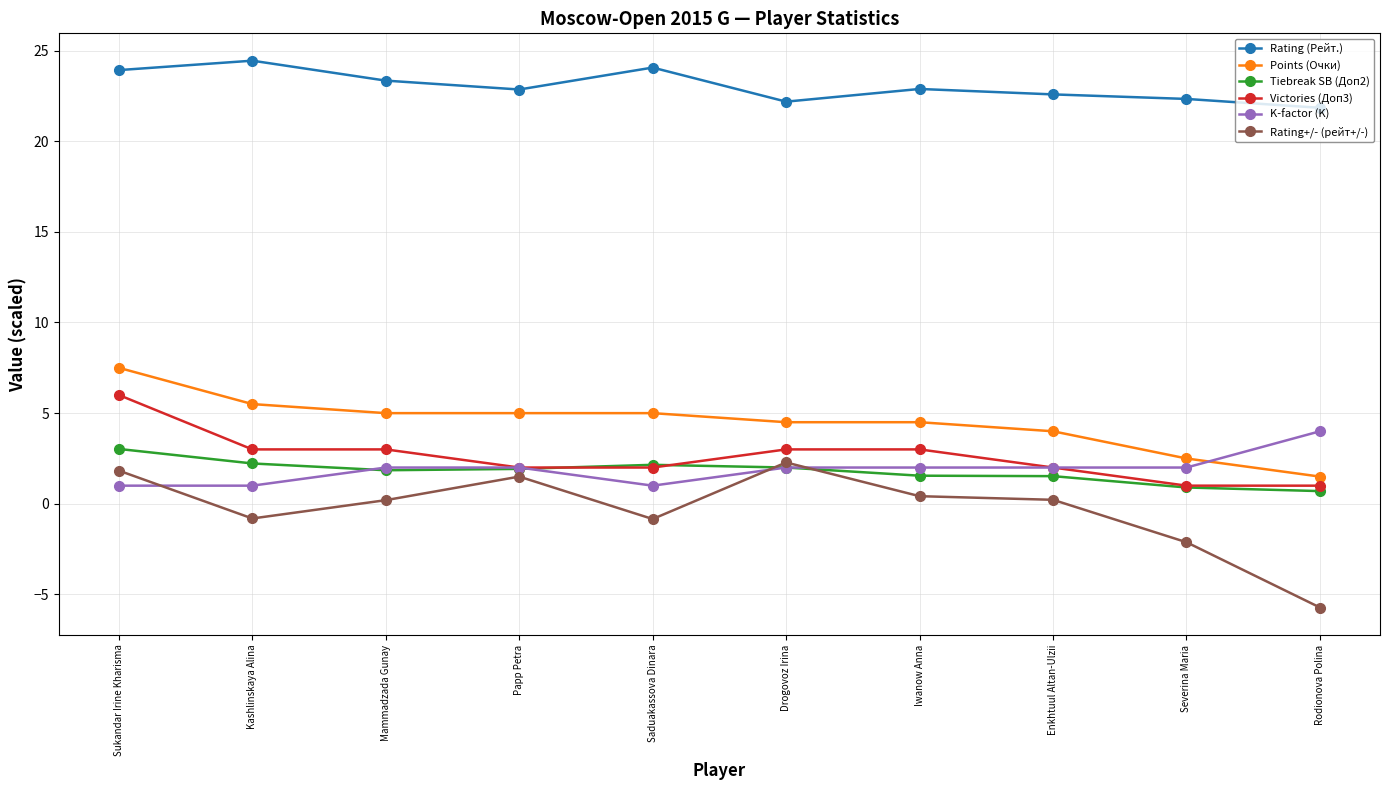

What is the difference between the maximum and second lowest values in the K-factor (K) series?

3.0